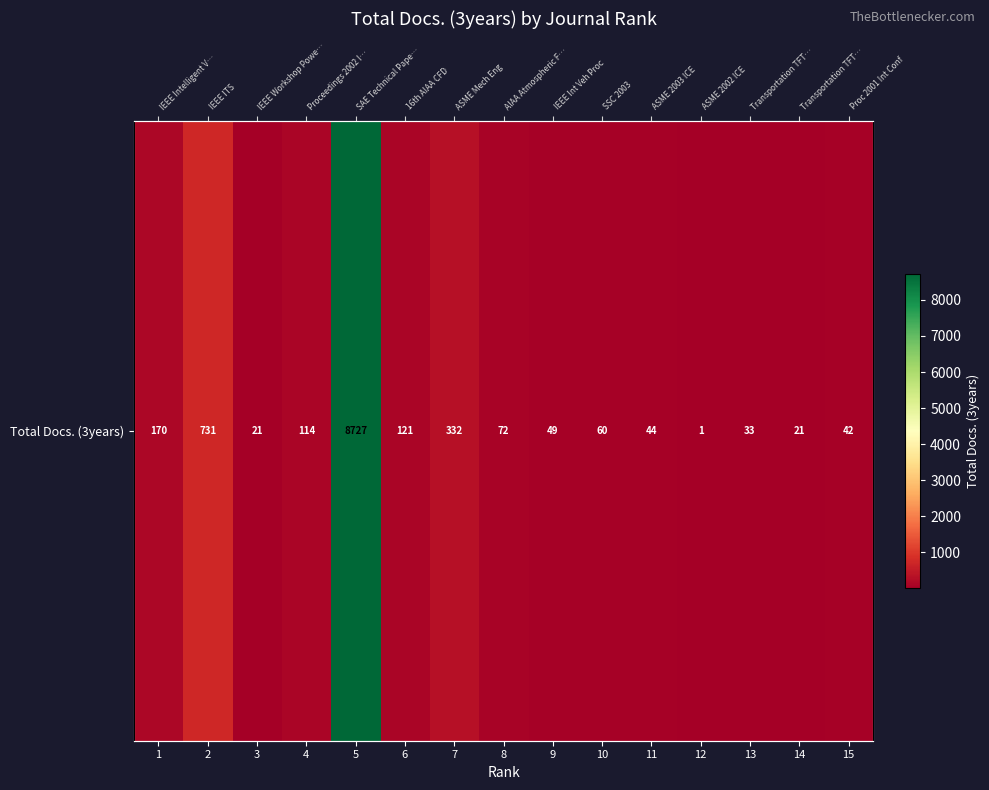

What is the change in value from 10 to 14?

-39